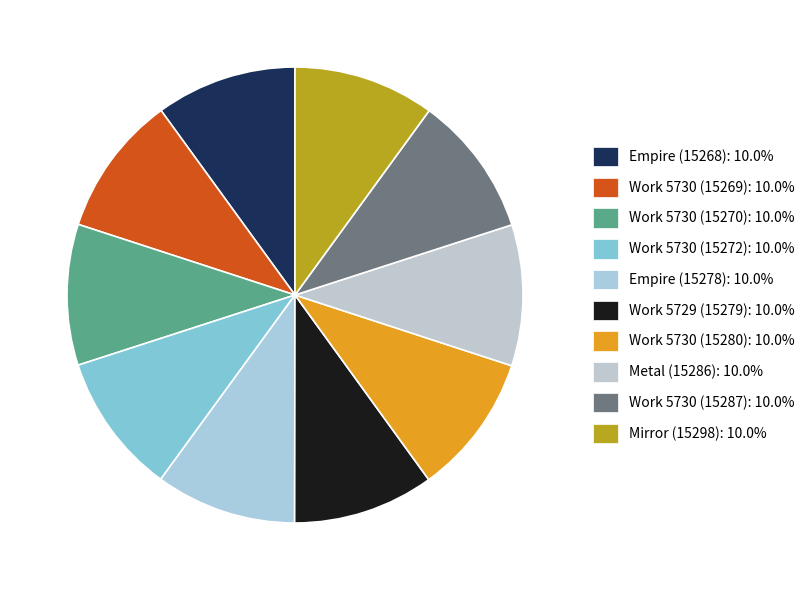

To the nearest percent, what portion does Mirror (15298) represent?

10%